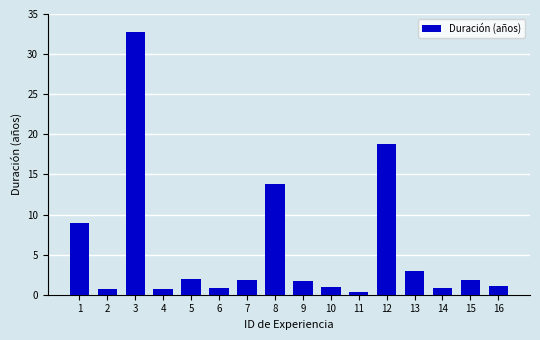

What is the greatest value displayed?

32.8